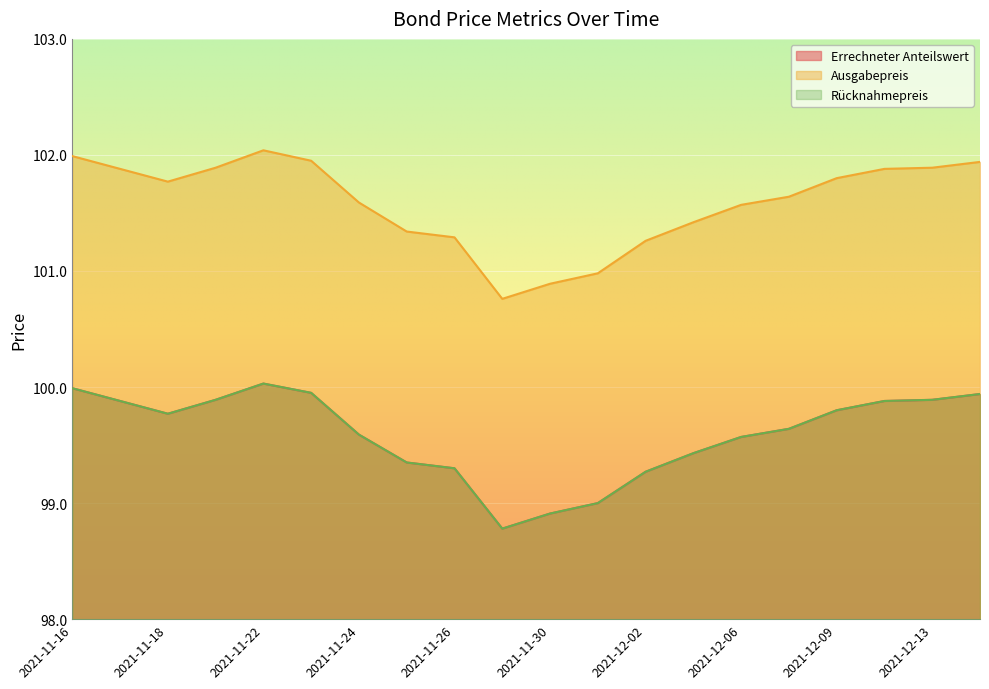

Rank the series by their maximum value, from highest to lowest.

Ausgabepreis, Errechneter Anteilswert, Rücknahmepreis